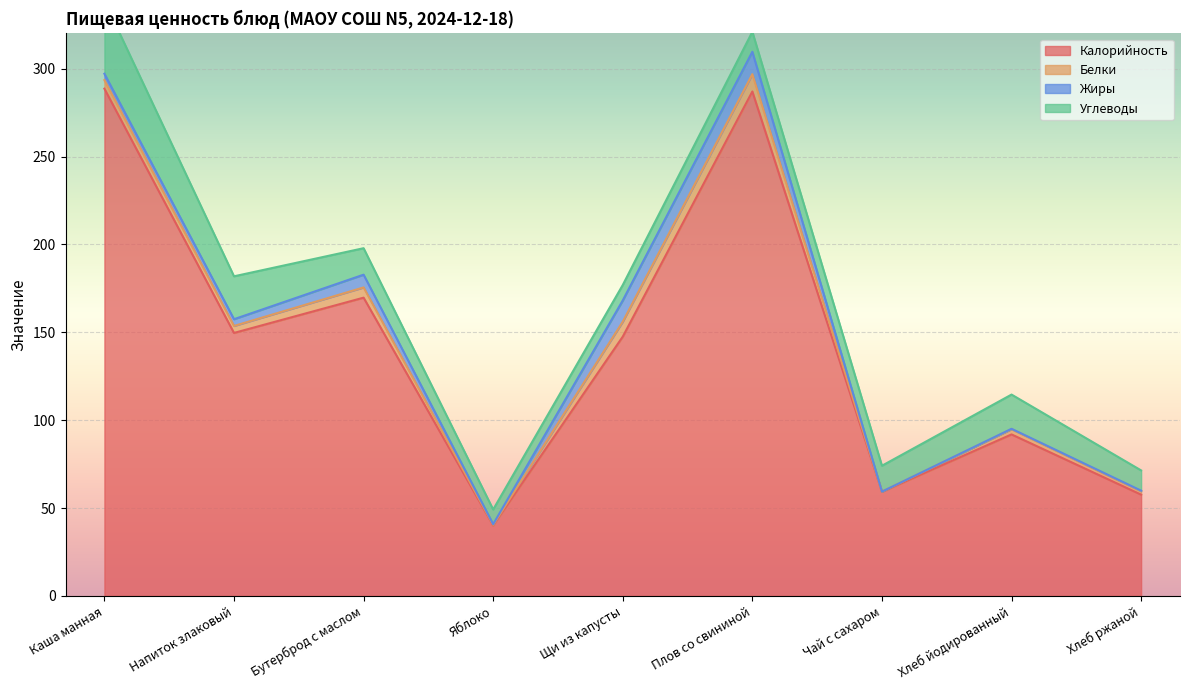

What are all the series names shown in the legend?

Калорийность, Белки, Жиры, Углеводы